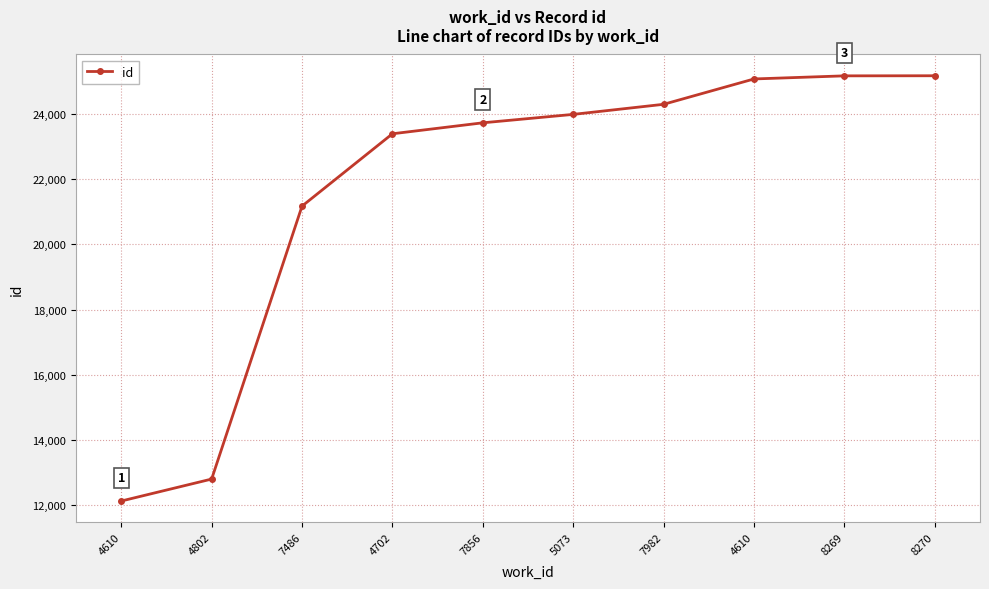

True or false: the data shows 8210 at 4610.

False